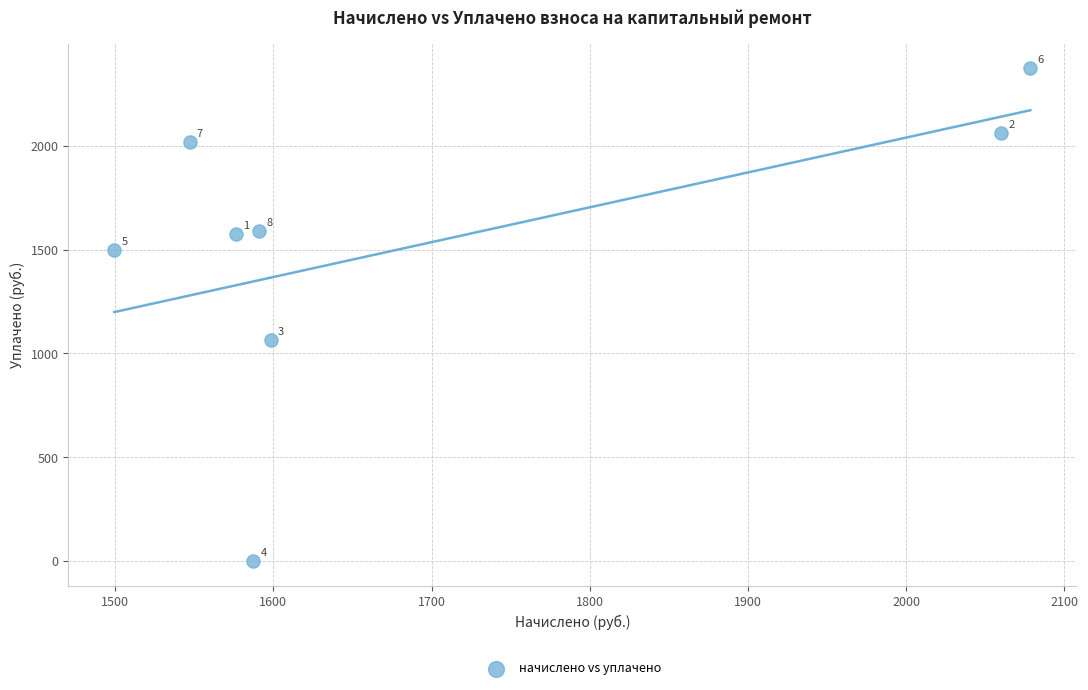

What is the range of X values (max minus min)?

579.2